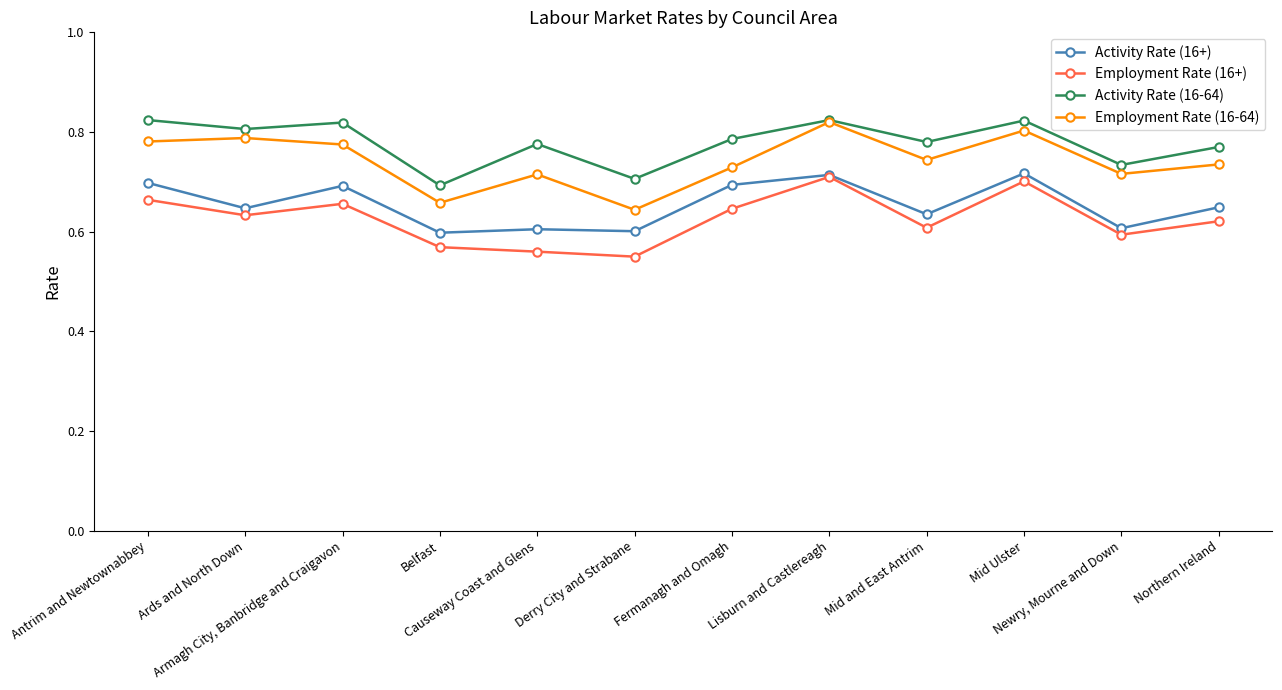

Rank the series at Ards and North Down from lowest to highest value.

Employment Rate (16+), Activity Rate (16+), Employment Rate (16-64), Activity Rate (16-64)